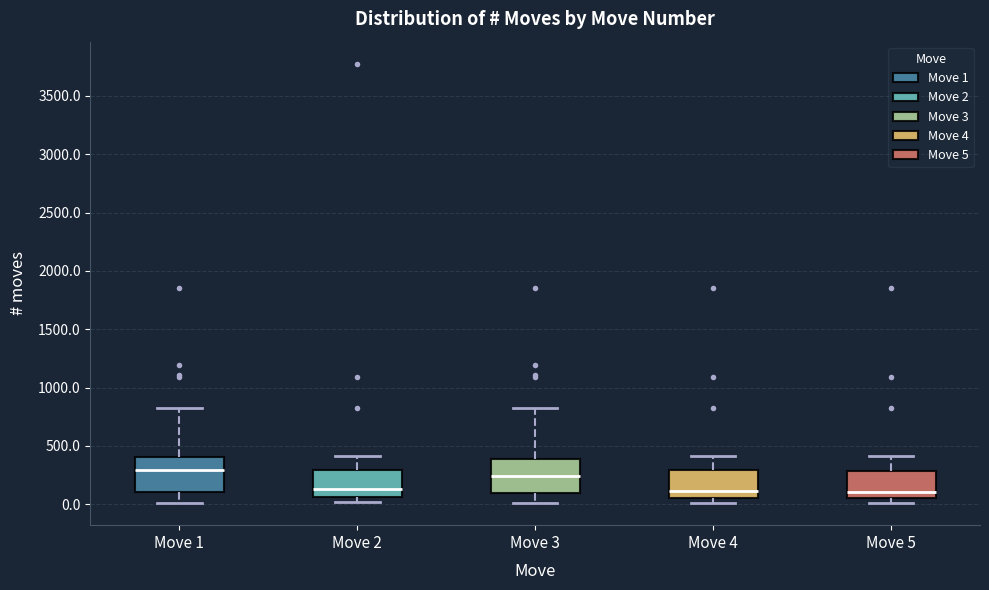

Reading left to right, read every box against the y-axis: the position of its median line, the range the box covers, and the ends of its whiskers. The values are not printed on the chart, so give them approximately, as read against the axis.

Move 1: median 300, box 100 to 400, whiskers 0 to 850
Move 2: median 150, box 50 to 300, whiskers 0 to 400
Move 3: median 250, box 100 to 400, whiskers 0 to 850
Move 4: median 100, box 50 to 300, whiskers 0 to 400
Move 5: median 100, box 50 to 300, whiskers 0 to 400